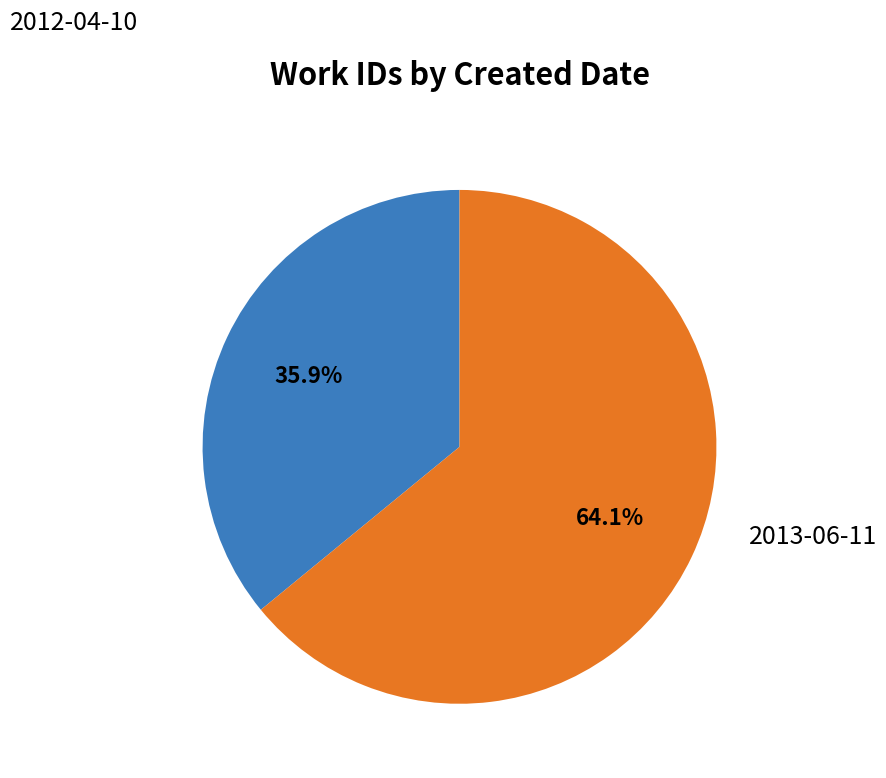

Does any single category account for the majority?

Yes